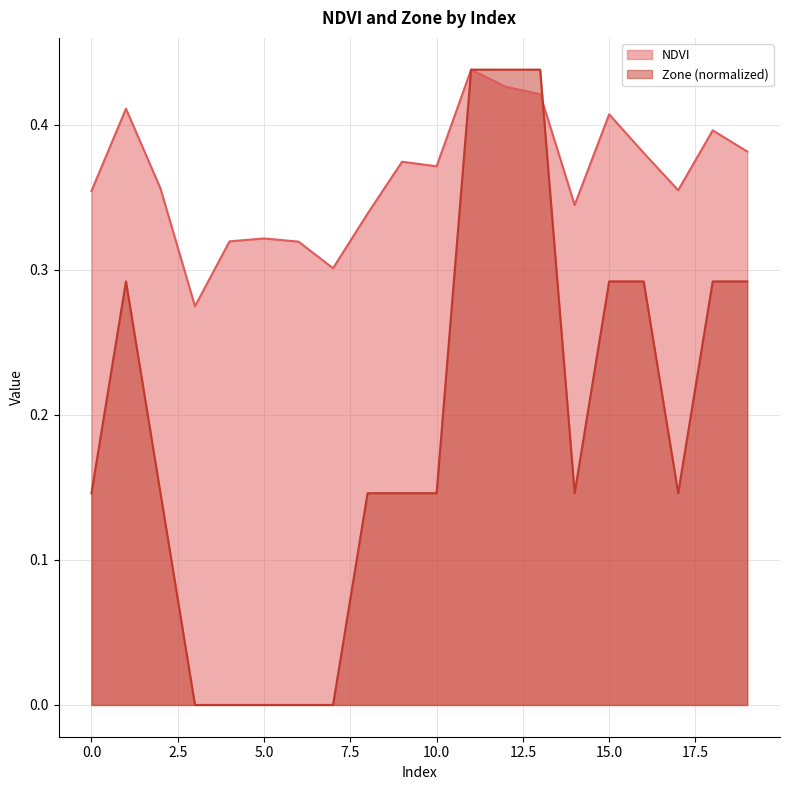

What is the highest value of the NDVI series?

0.4